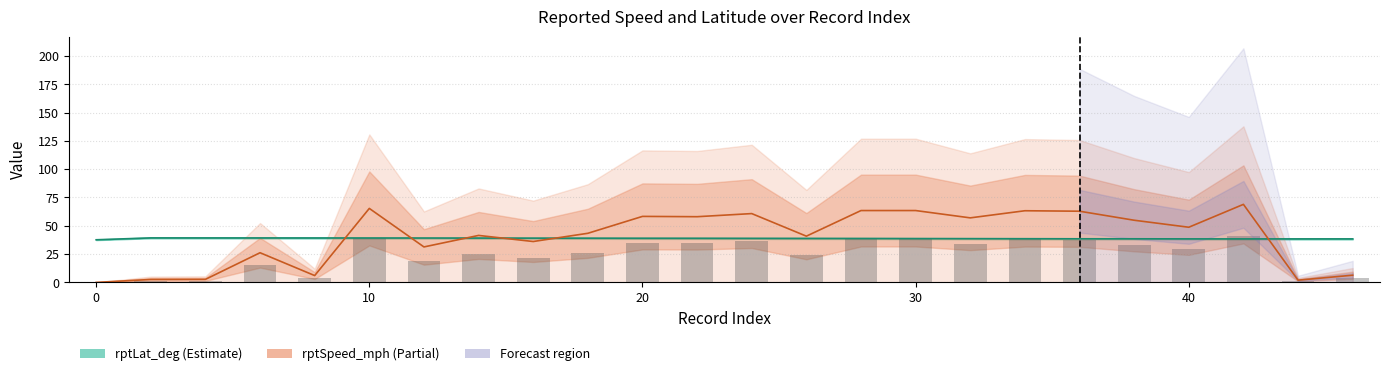

What is the difference between the maximum and minimum values in the rptSpeed_mph series?

68.9